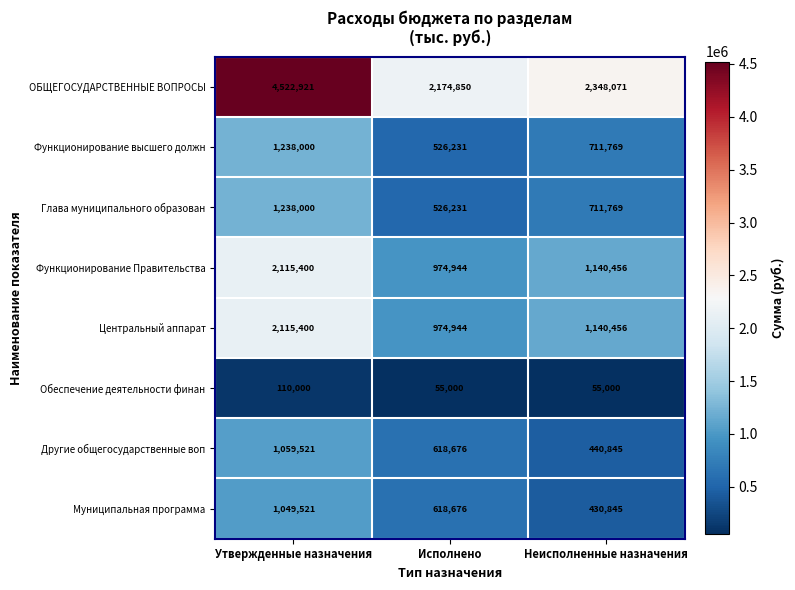

What is the minimum value for Другие общегосударственные воп?

440845